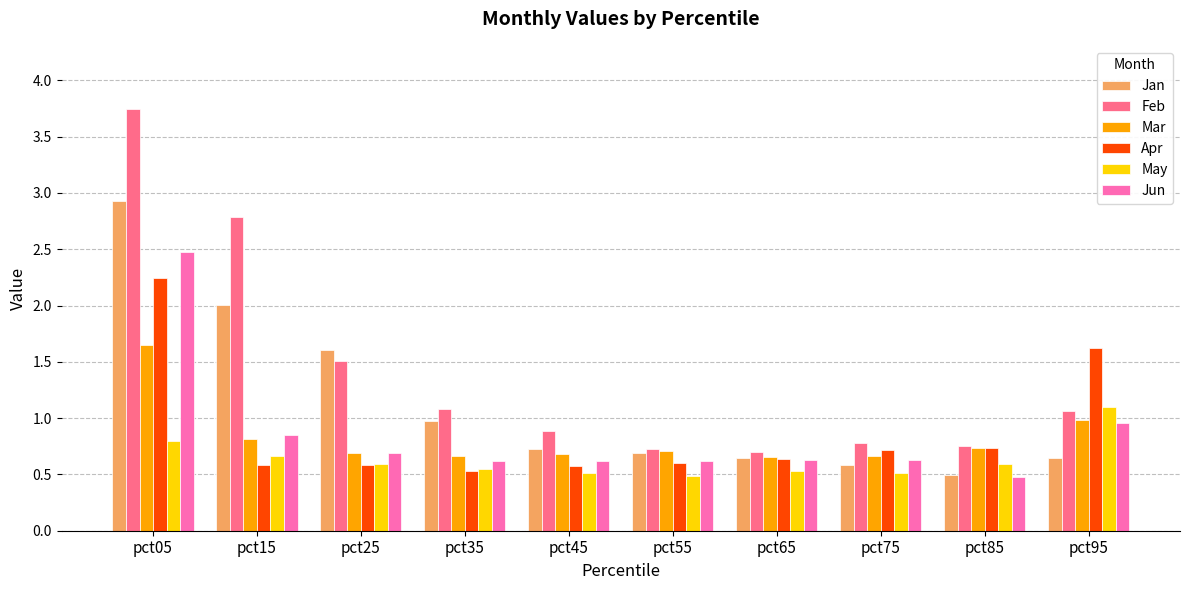

Which series has the largest total across all categories?

Feb